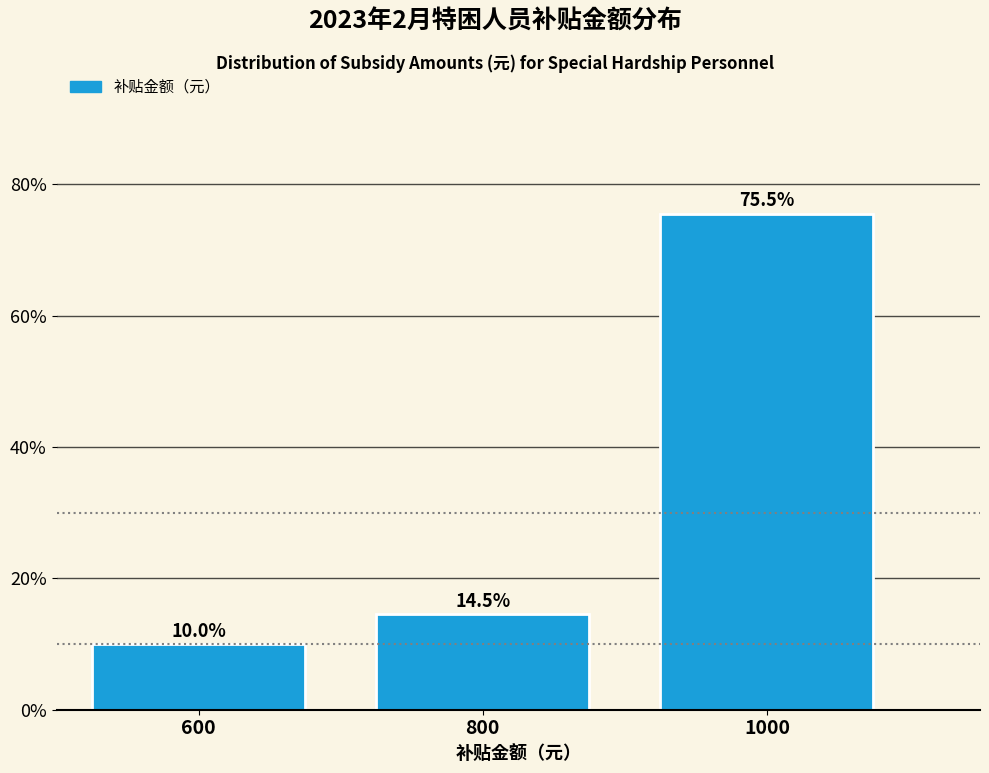

Reading right to left, what are all the values shown in this chart?

1000=75.5	800=14.5	600=10.0